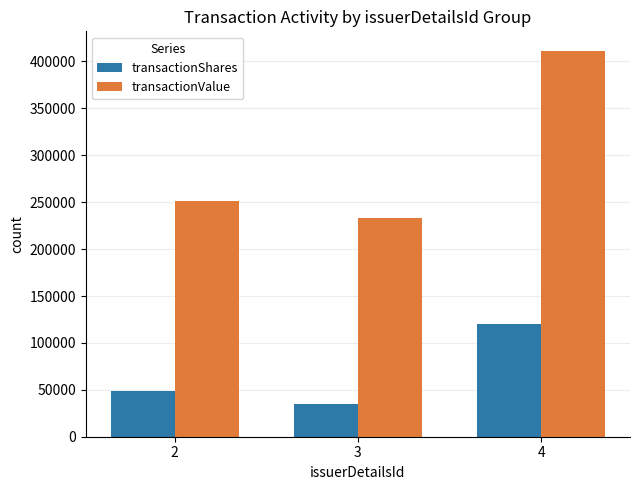

Which label corresponds to the largest value in the chart?

4